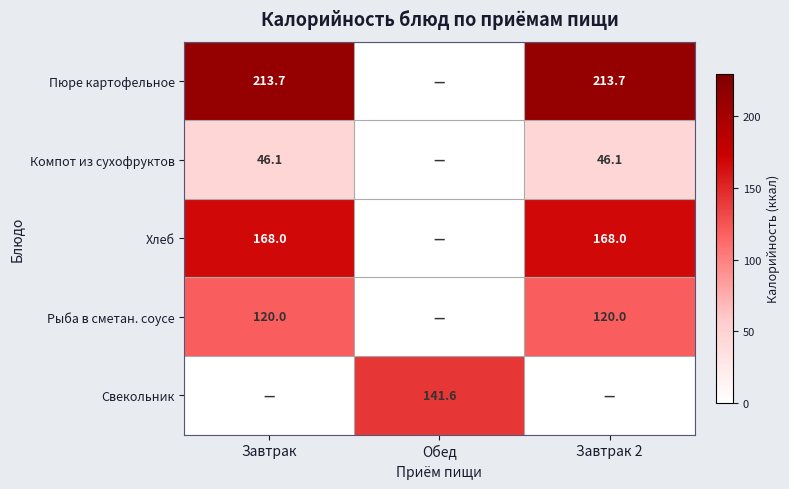

The value of Компот из сухофруктов at Завтрак is 80.6. True or false?

False